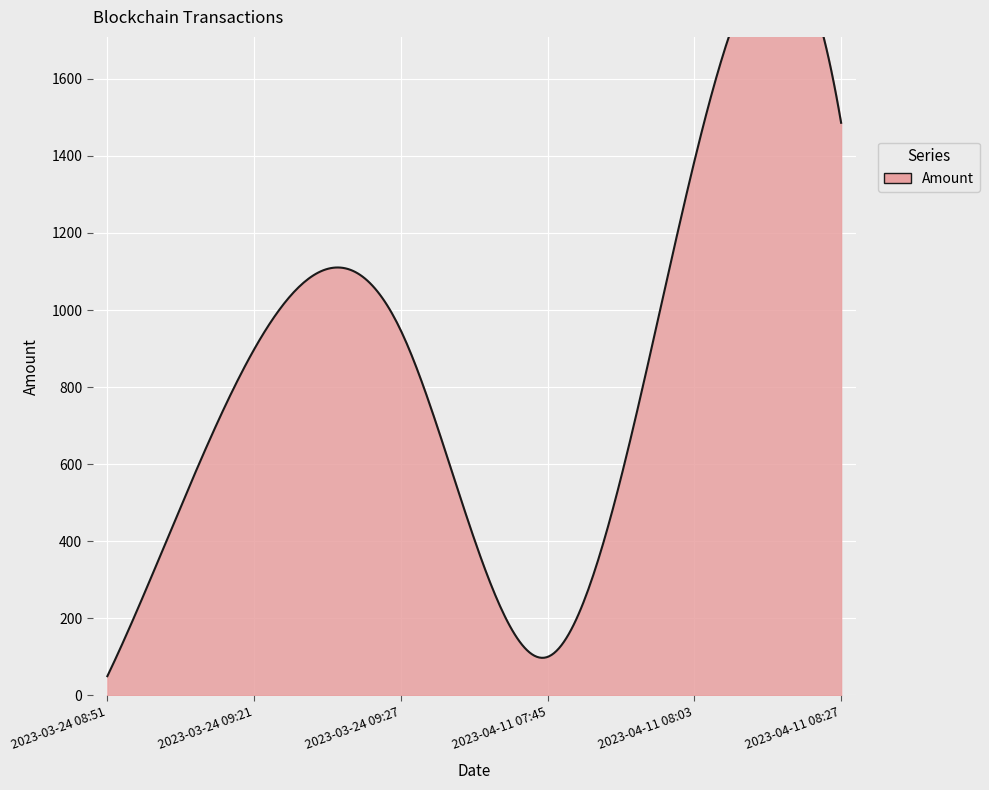

Which has a higher value, 2023-03-24 08:51 or 2023-04-11 08:27?

2023-04-11 08:27